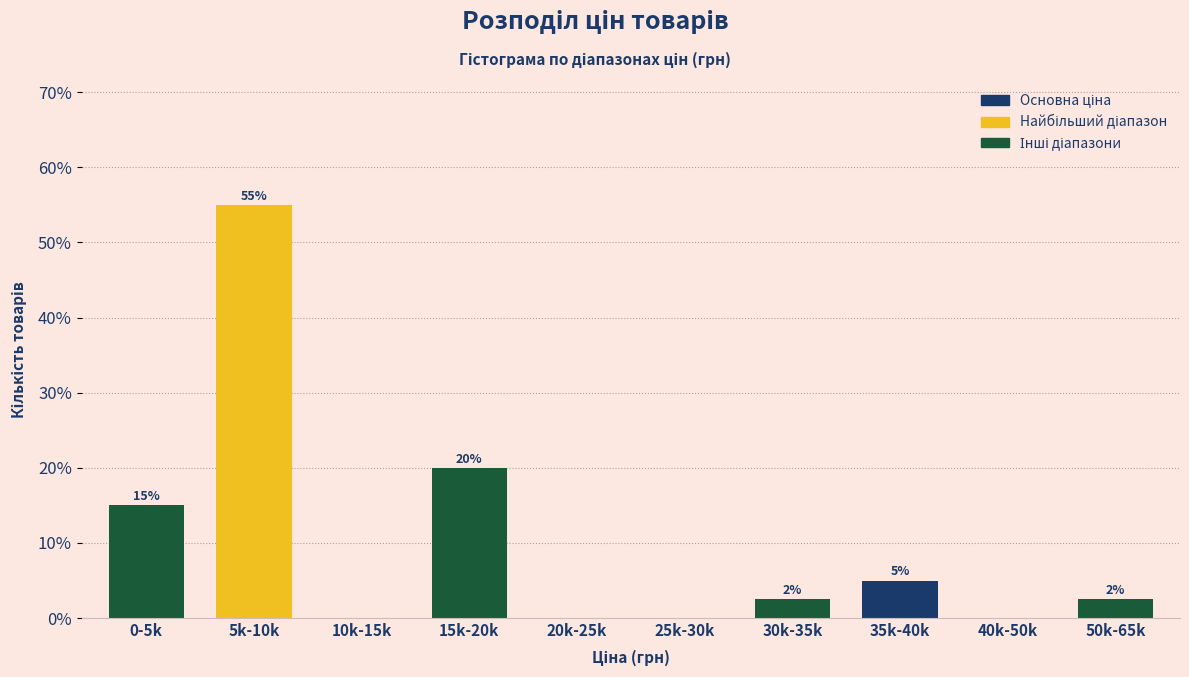

What is the sum of the values at 15k-20k and 10k-15k?

20.0